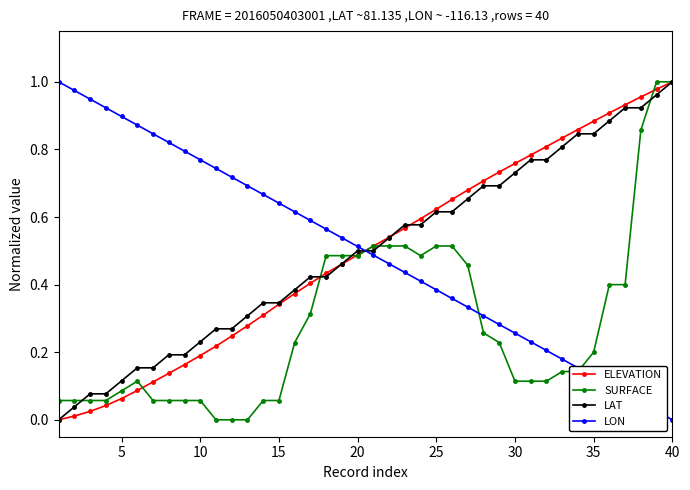

True or false: LON has more than 2 points higher than both neighbors.

False